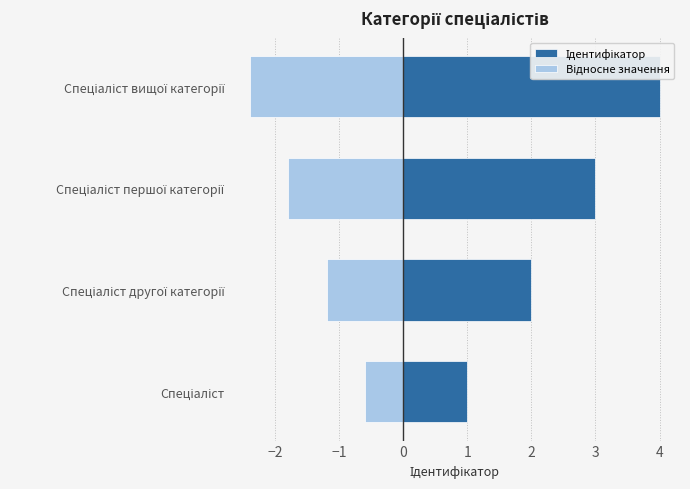

What is the maximum value for Відносне значення?

-0.6